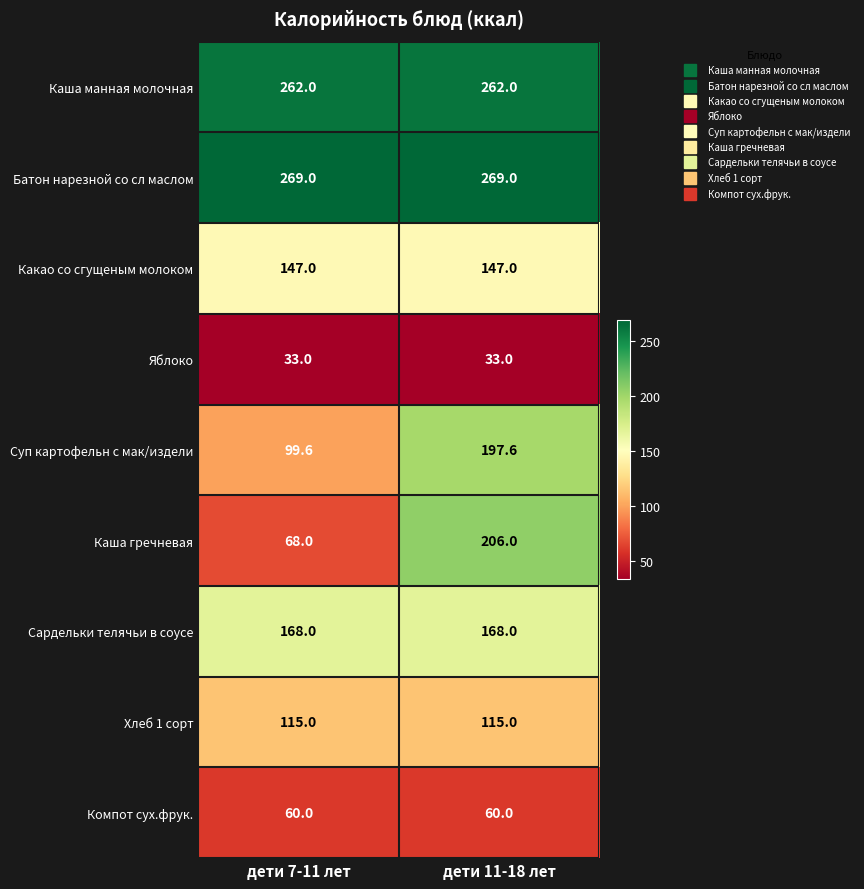

Between дети 7-11 лет and дети 11-18 лет, which series saw the biggest shift?

Каша гречневая